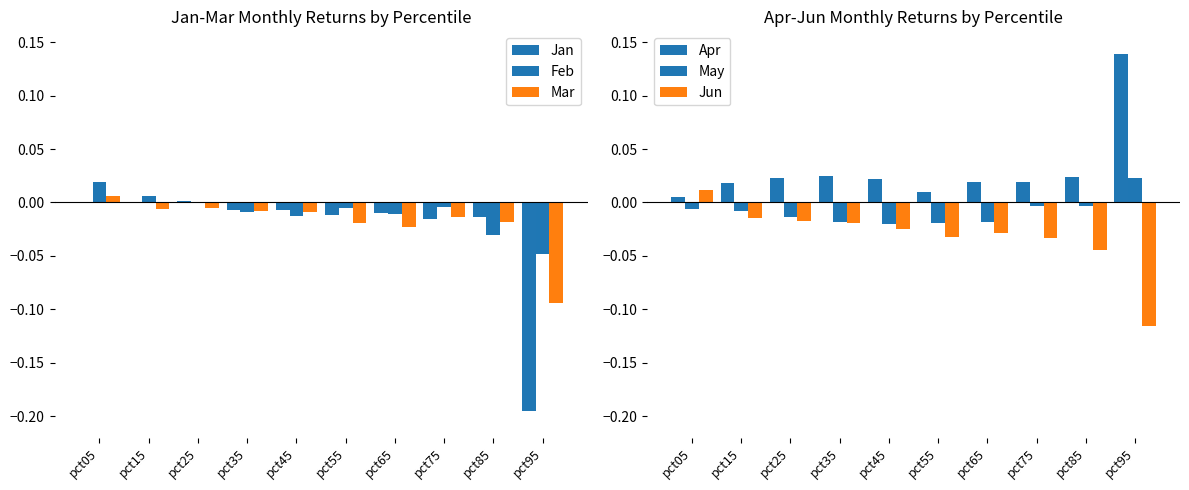

Reading right to left, list all the values displayed in this chart.

Jan: pct95=-0.2	pct85=-0.0	pct75=-0.0	pct65=-0.0	pct55=-0.0	pct45=-0.0	pct35=-0.0	pct25=0.0	pct15=-0.0	pct05=-0.0
Feb: pct95=-0.0	pct85=-0.0	pct75=-0.0	pct65=-0.0	pct55=-0.0	pct45=-0.0	pct35=-0.0	pct25=-0.0	pct15=0.0	pct05=0.0
Mar: pct95=-0.1	pct85=-0.0	pct75=-0.0	pct65=-0.0	pct55=-0.0	pct45=-0.0	pct35=-0.0	pct25=-0.0	pct15=-0.0	pct05=0.0
Apr: pct95=0.1	pct85=0.0	pct75=0.0	pct65=0.0	pct55=0.0	pct45=0.0	pct35=0.0	pct25=0.0	pct15=0.0	pct05=0.0
May: pct95=0.0	pct85=-0.0	pct75=-0.0	pct65=-0.0	pct55=-0.0	pct45=-0.0	pct35=-0.0	pct25=-0.0	pct15=-0.0	pct05=-0.0
Jun: pct95=-0.1	pct85=-0.0	pct75=-0.0	pct65=-0.0	pct55=-0.0	pct45=-0.0	pct35=-0.0	pct25=-0.0	pct15=-0.0	pct05=0.0